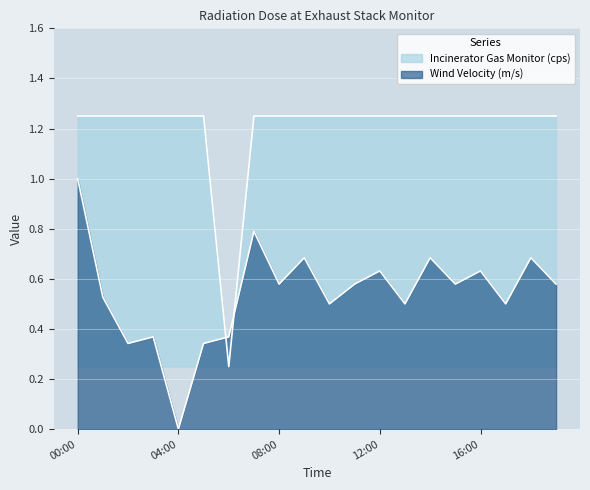

Read the Incinerator Gas Monitor (cps) value at 01:00.

1.2